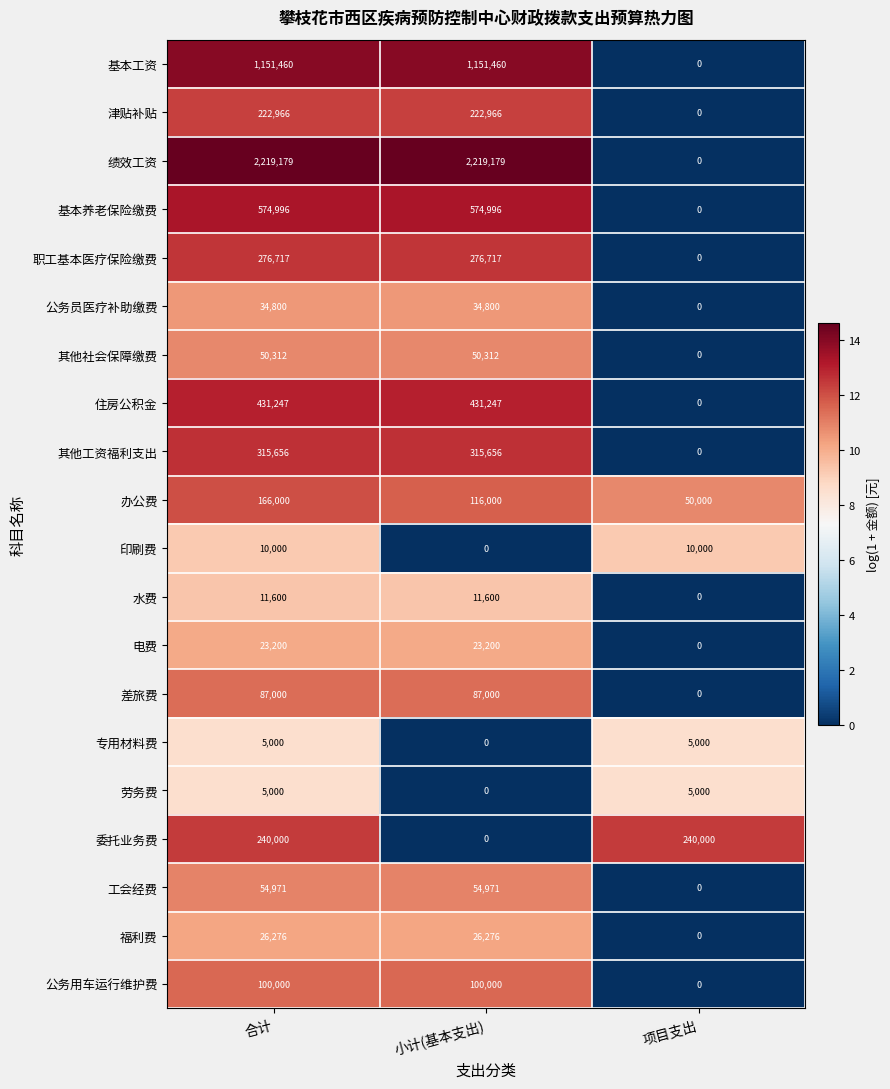

Count the 住房公积金 values in the range 0 to 431247.

3